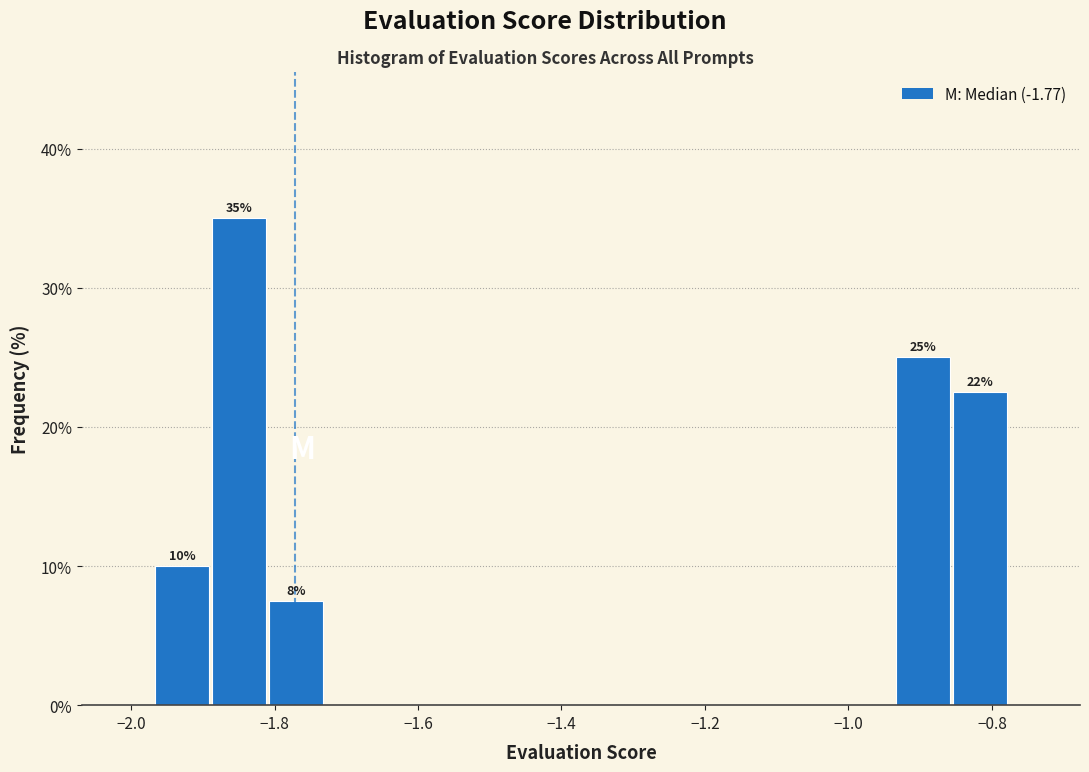

Read against the x-axis, roughly where is the centre of the tallest bar?

-1.84